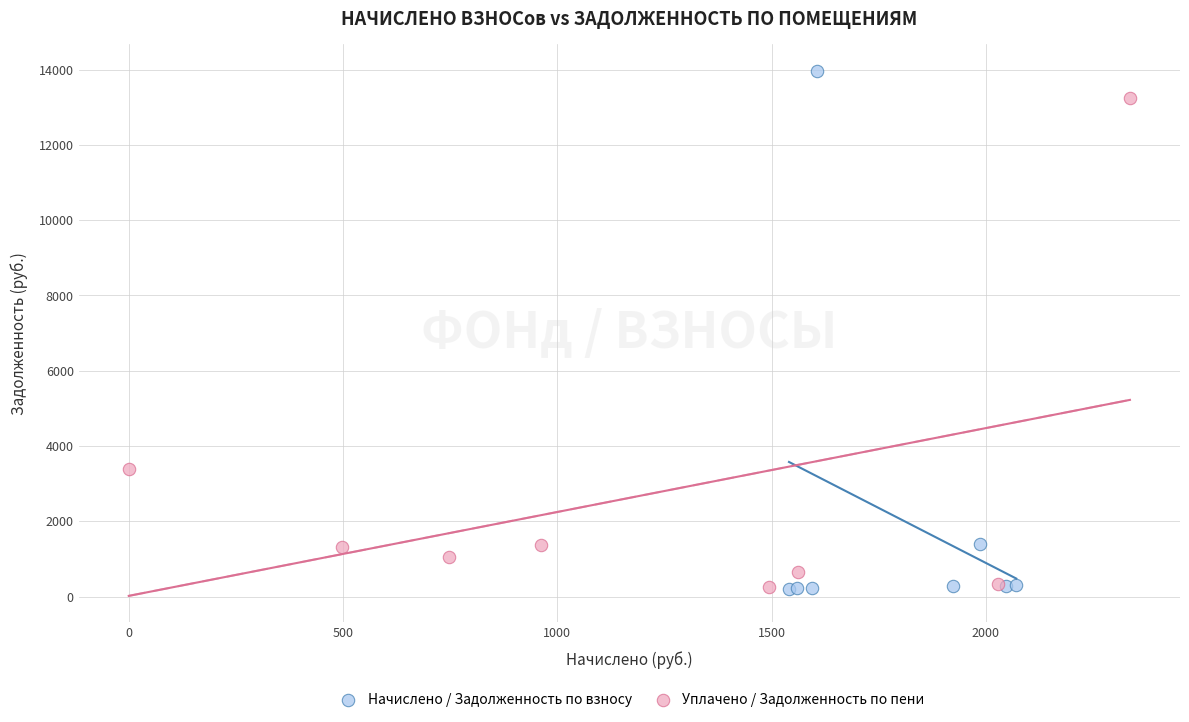

Which series has the widest spread of Y values?

Начислено / Задолженность по взносу